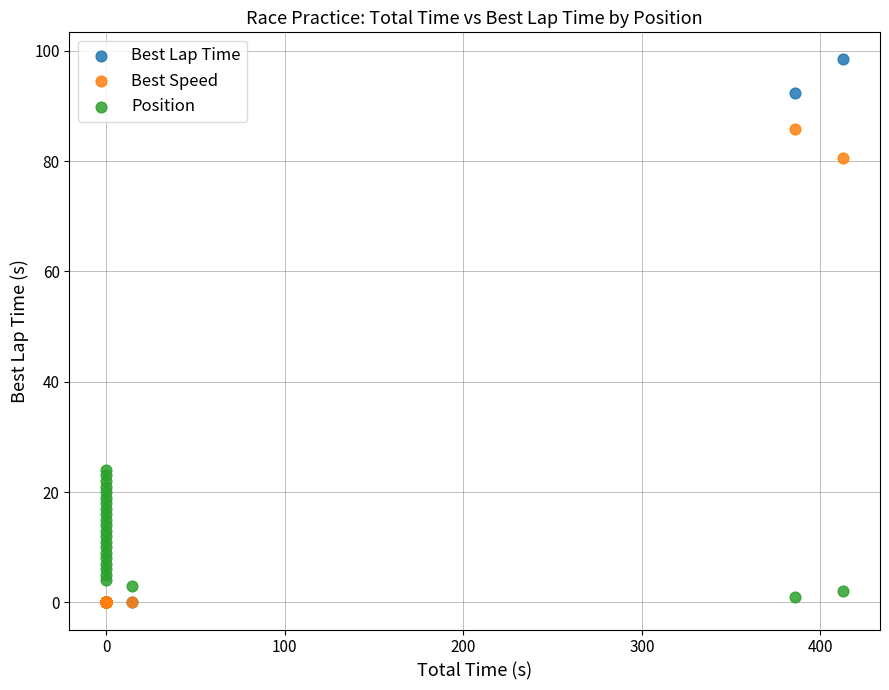

Which series contains the highest Y value?

Best Lap Time